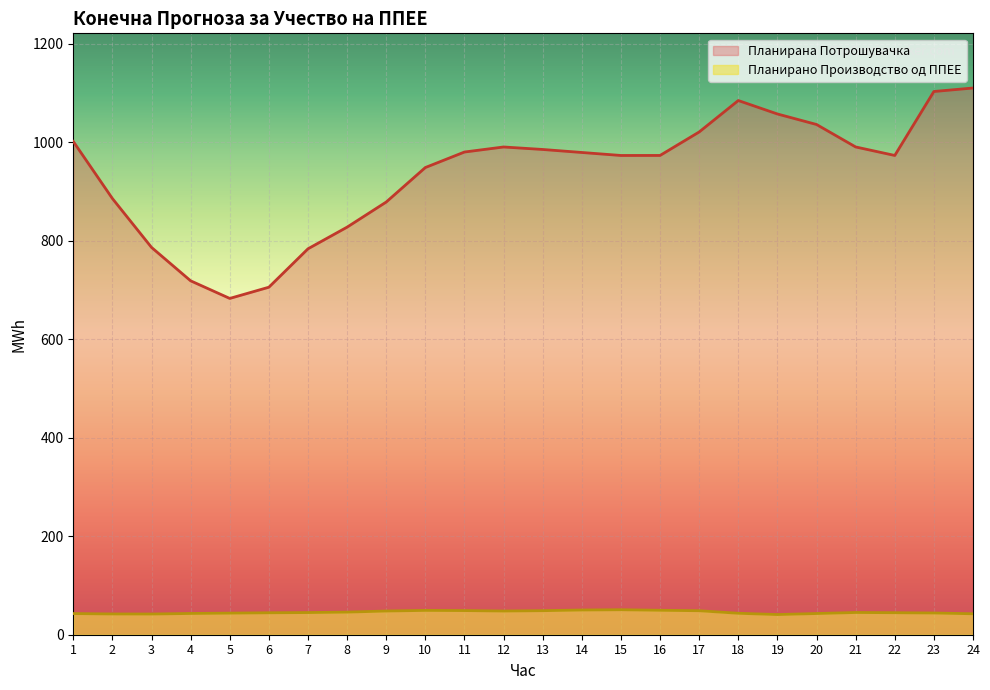

How many values in the Планирана Потрошувачка series are below 979?

12